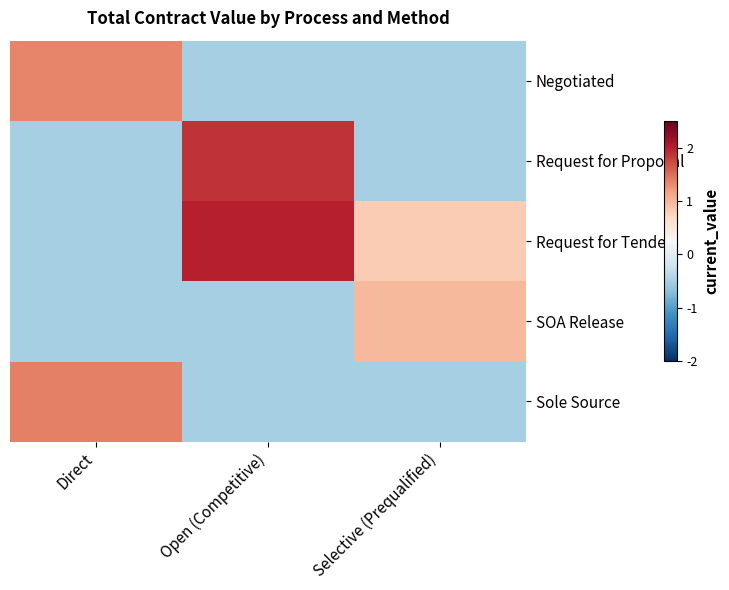

At which category is the sum across all series the highest?

Open (Competitive)